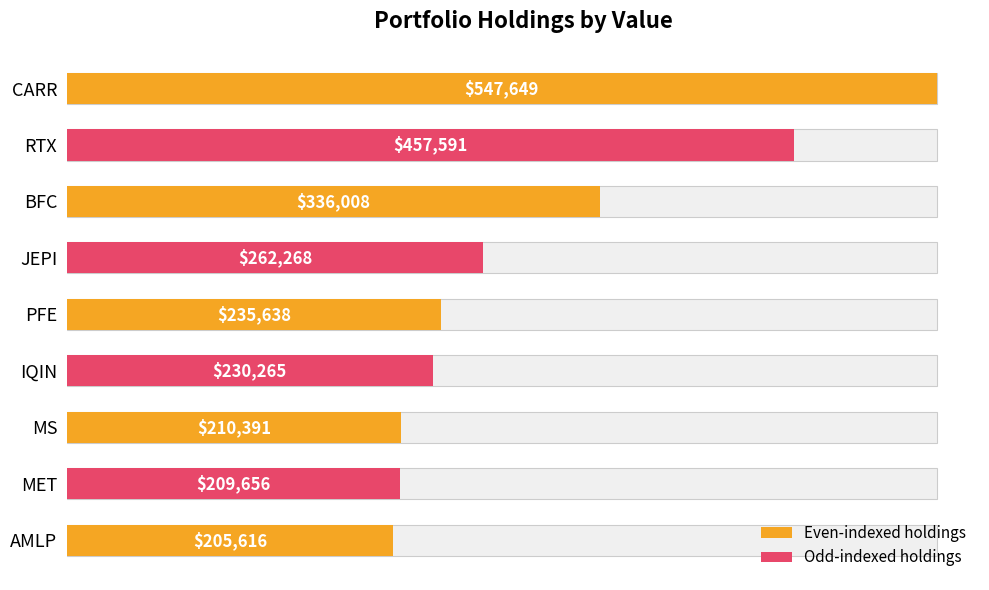

Reading left to right, list all the values displayed in this chart.

547649	457591	336008	262268	235638	230265	210391	209656	205616